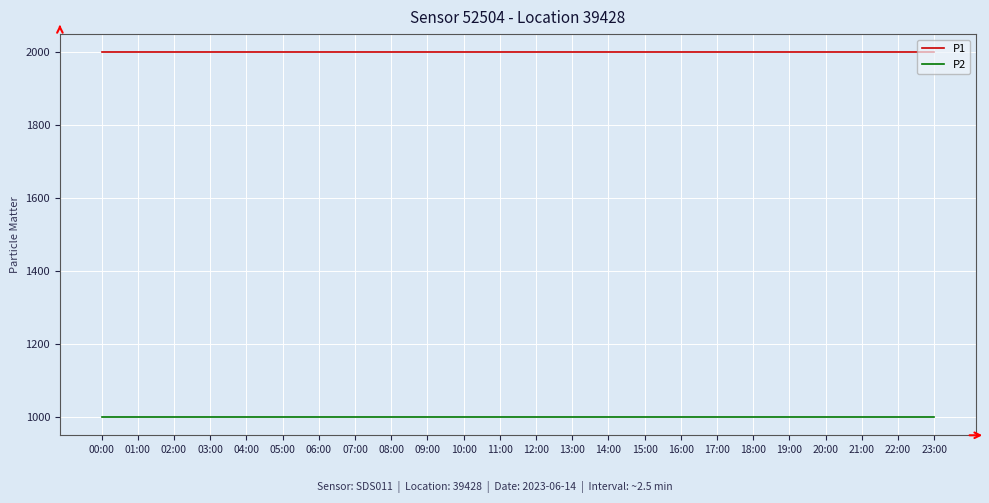

What is the spread (max minus min) of values at 23:00?

1000.0